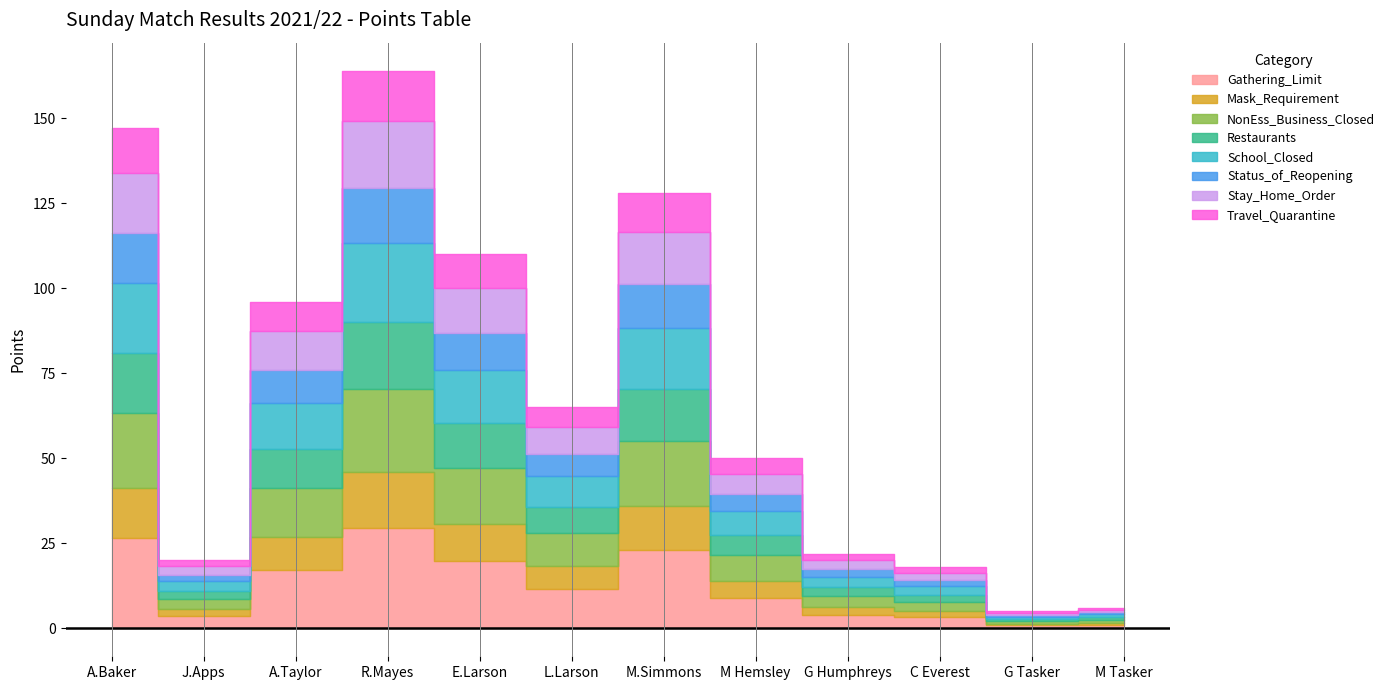

At which label does the data first exceed 65?

A.Baker